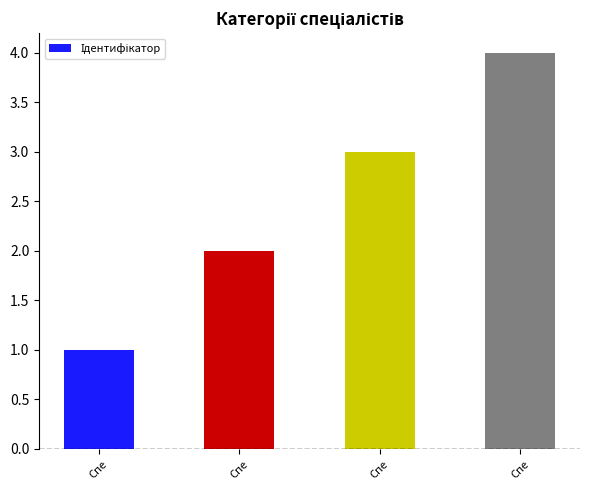

How many values are below 3?

2